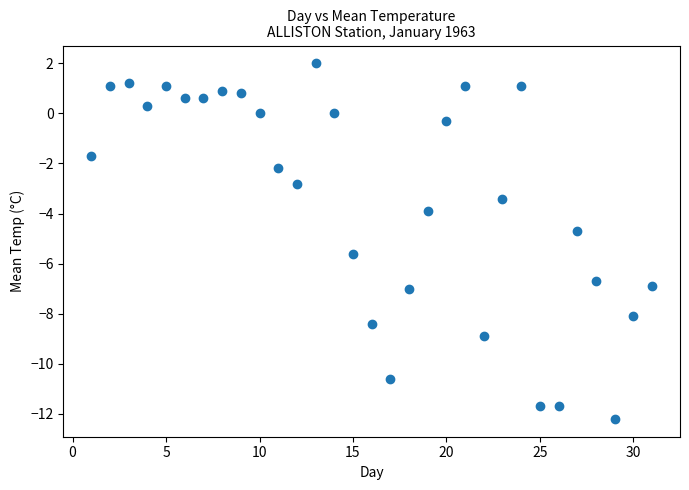

What is the range of X values (max minus min)?

30.0